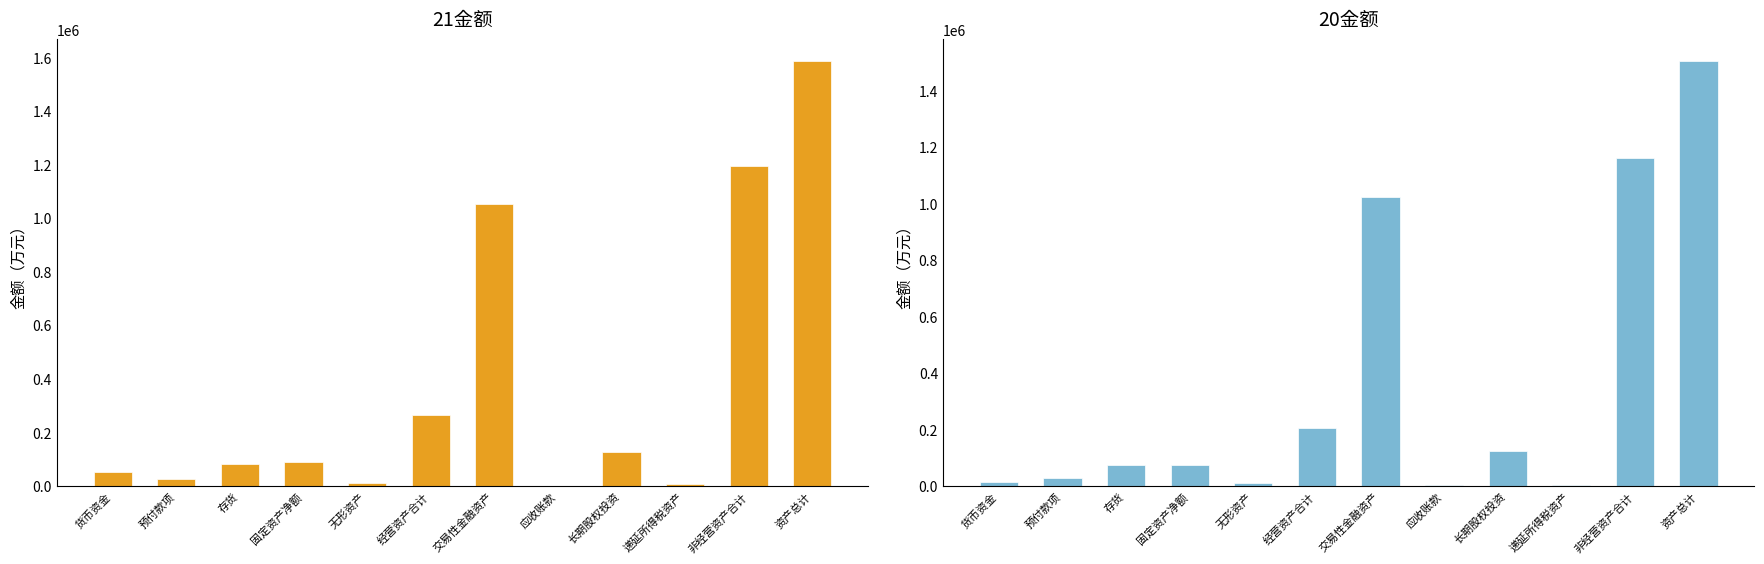

What is the total value across all series at 长期股权投资?

254801.7